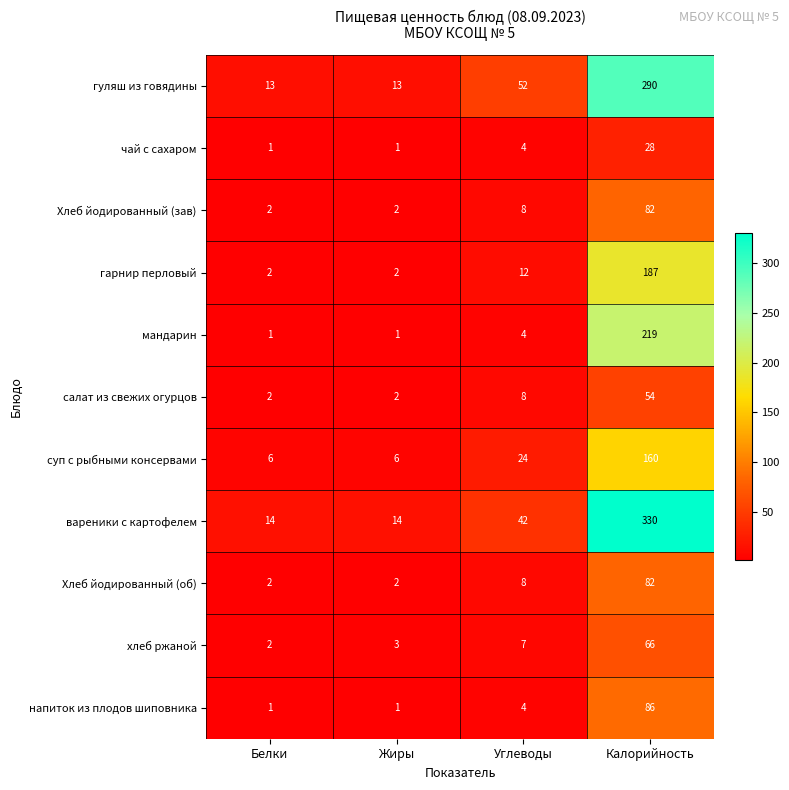

What is the highest value of the суп с рыбными консервами series?

160